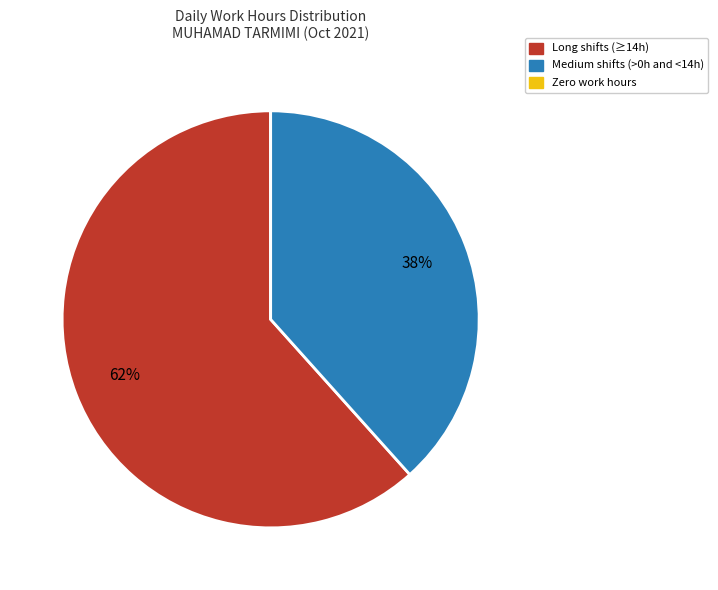

Does any single category account for the majority?

Yes